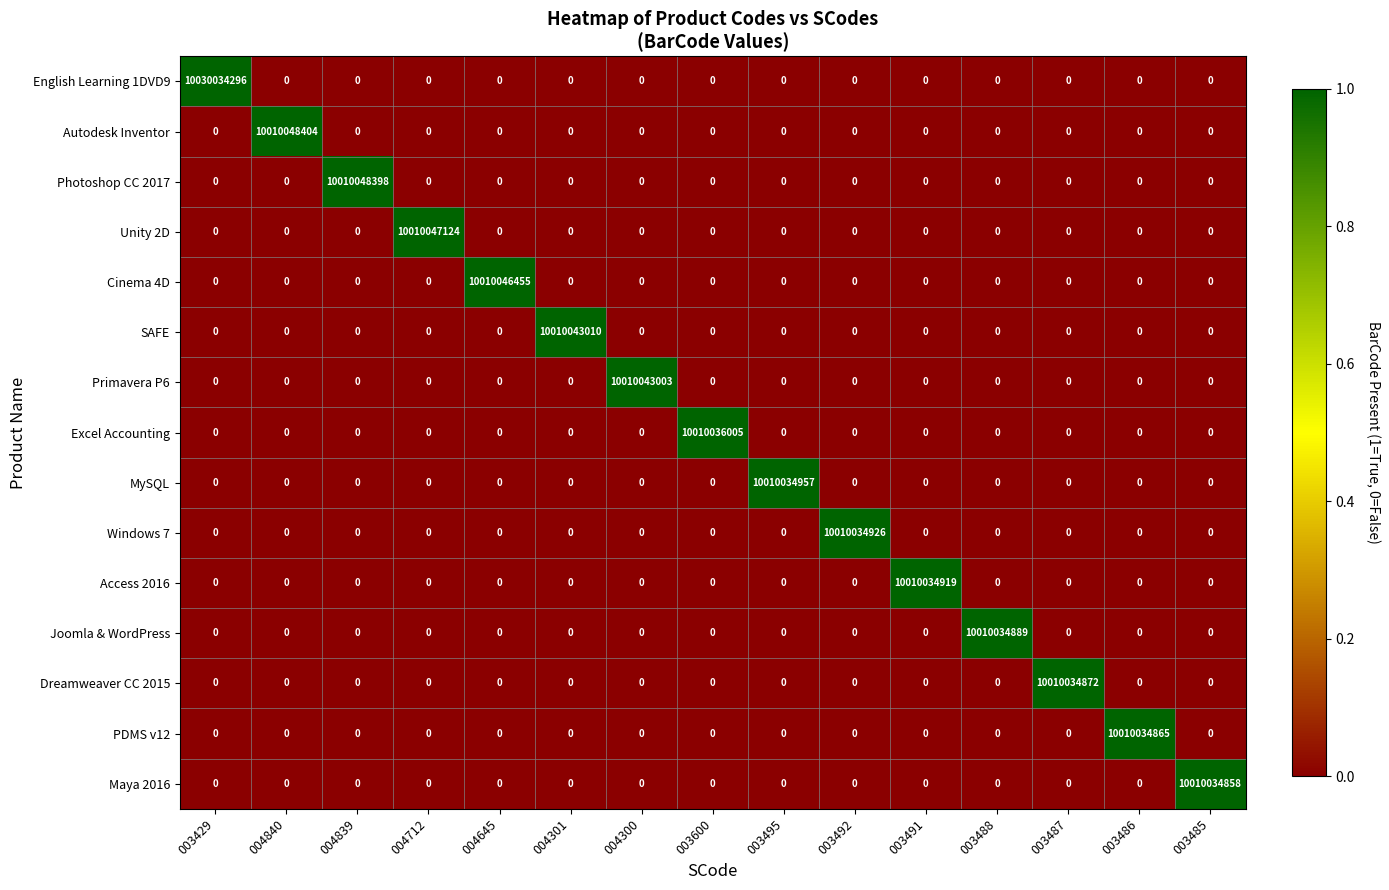

What is the maximum value for SAFE?

10010043010